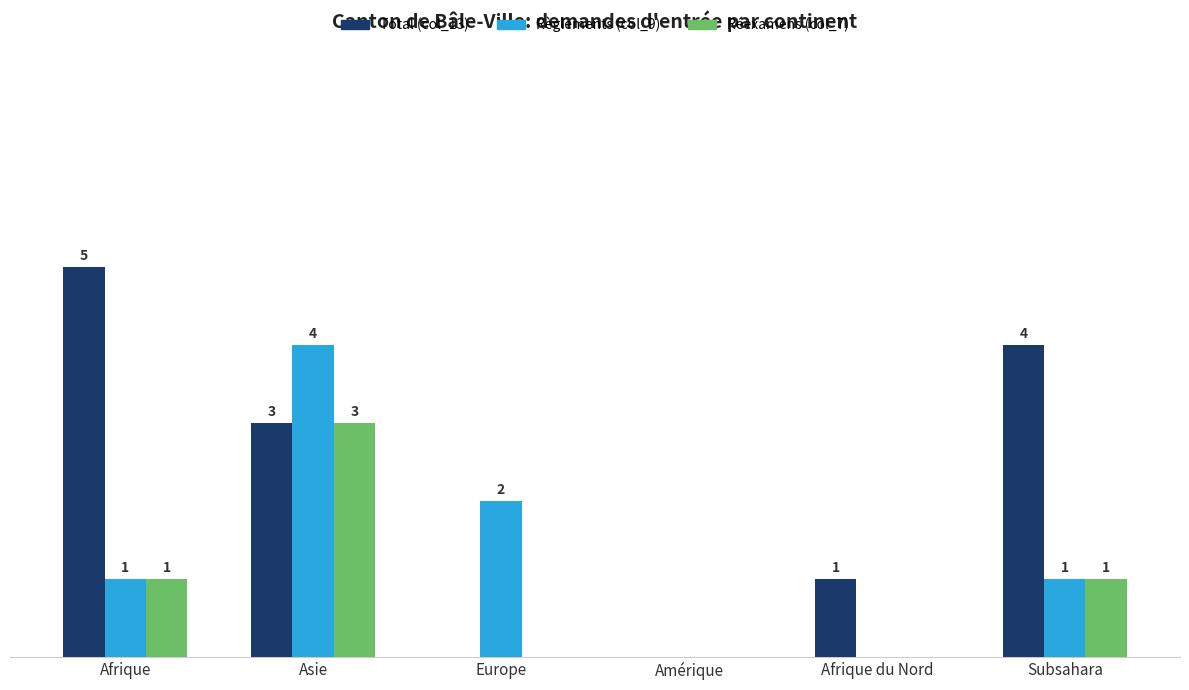

Between Asie and Amérique, which series saw the biggest shift?

Règlements (col_9)